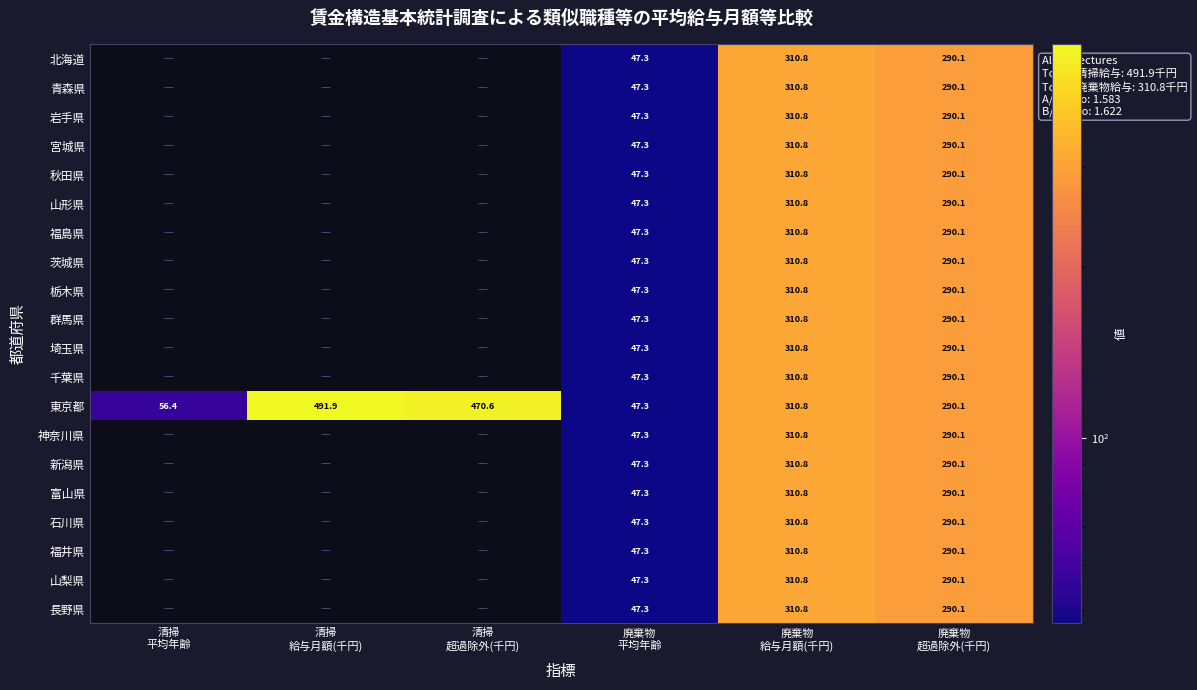

Is the value of 石川県 at 廃棄物 平均年齢 greater than the value of 神奈川県 at 清掃 給与月額(千円)?

No